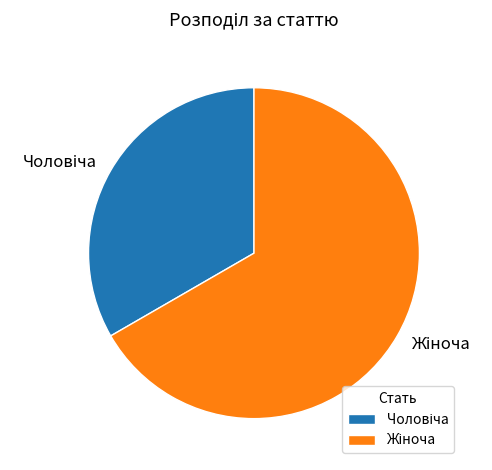

Is there a majority slice in this chart?

Yes